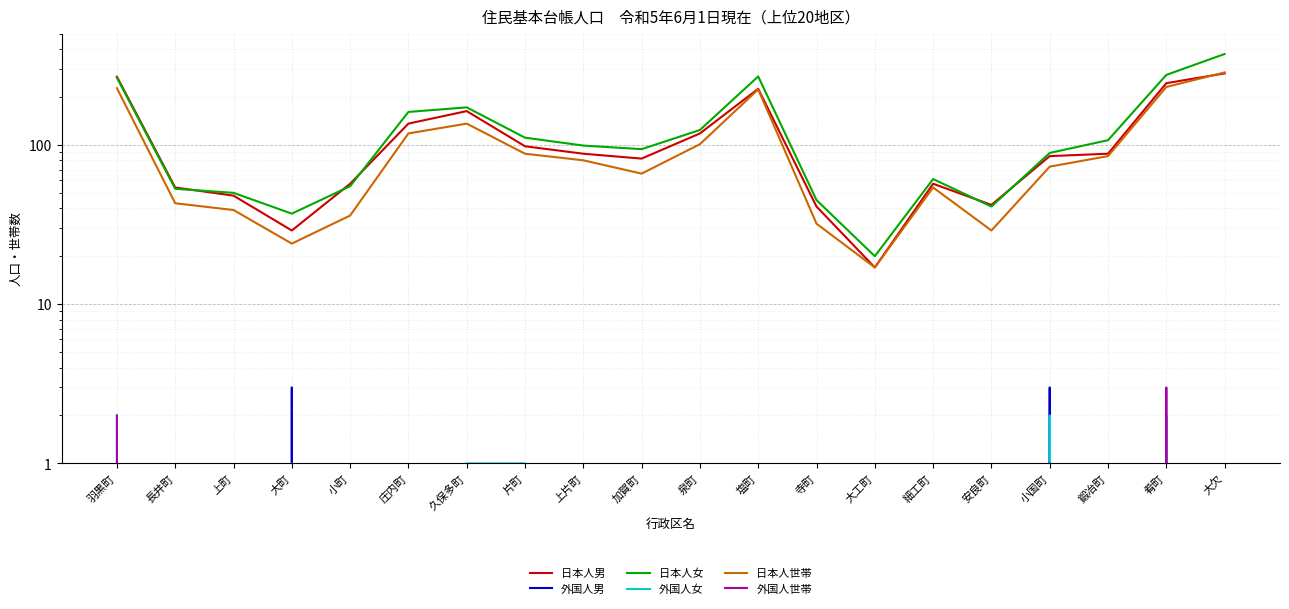

Is the value of 外国人世帯 at 加賀町 greater than the value of 日本人女 at 泉町?

No